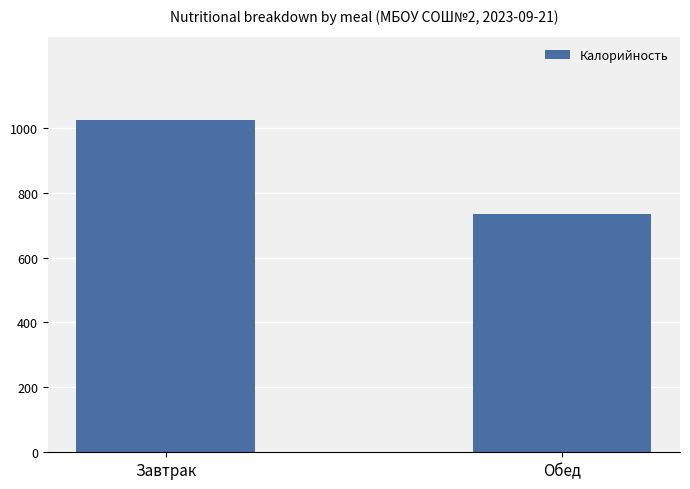

Read the value at Завтрак.

1022.6